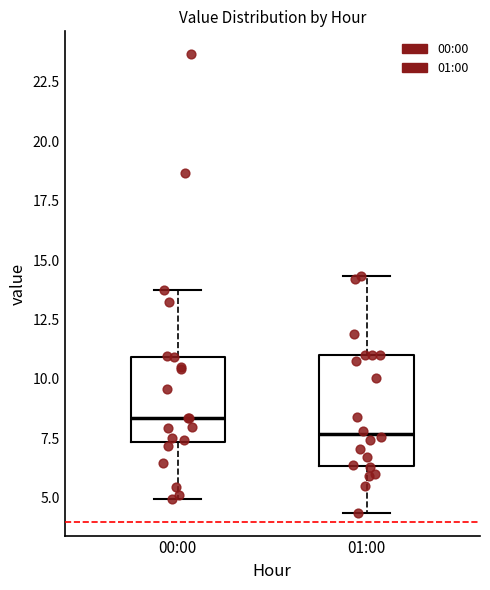

Reading left to right, transcribe this box plot: for each box, give where its median line is, the range the box spans, and where its two whiskers end, as read against the y-axis. The values are not printed on the chart, so give them approximately, as read against the axis.

00:00: median 8.5, box 7.5 to 11.0, whiskers 5.0 to 14.0
01:00: median 7.5, box 6.5 to 11.0, whiskers 4.5 to 14.5